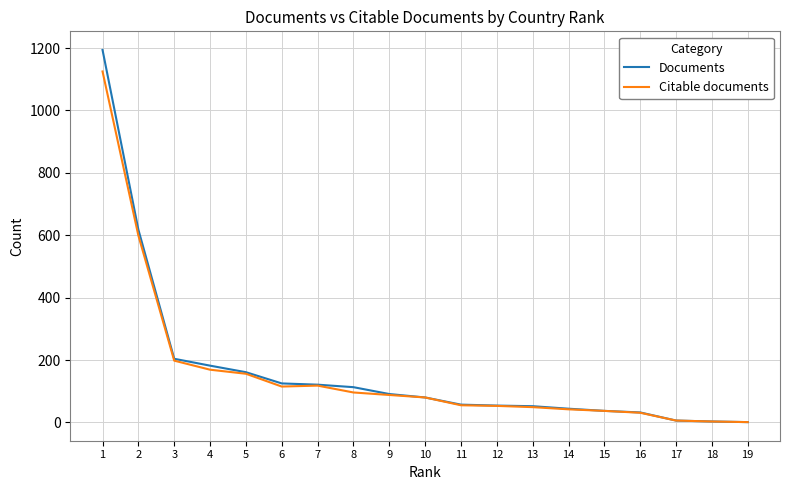

What is the difference between the second highest and second lowest values in the Documents series?

615